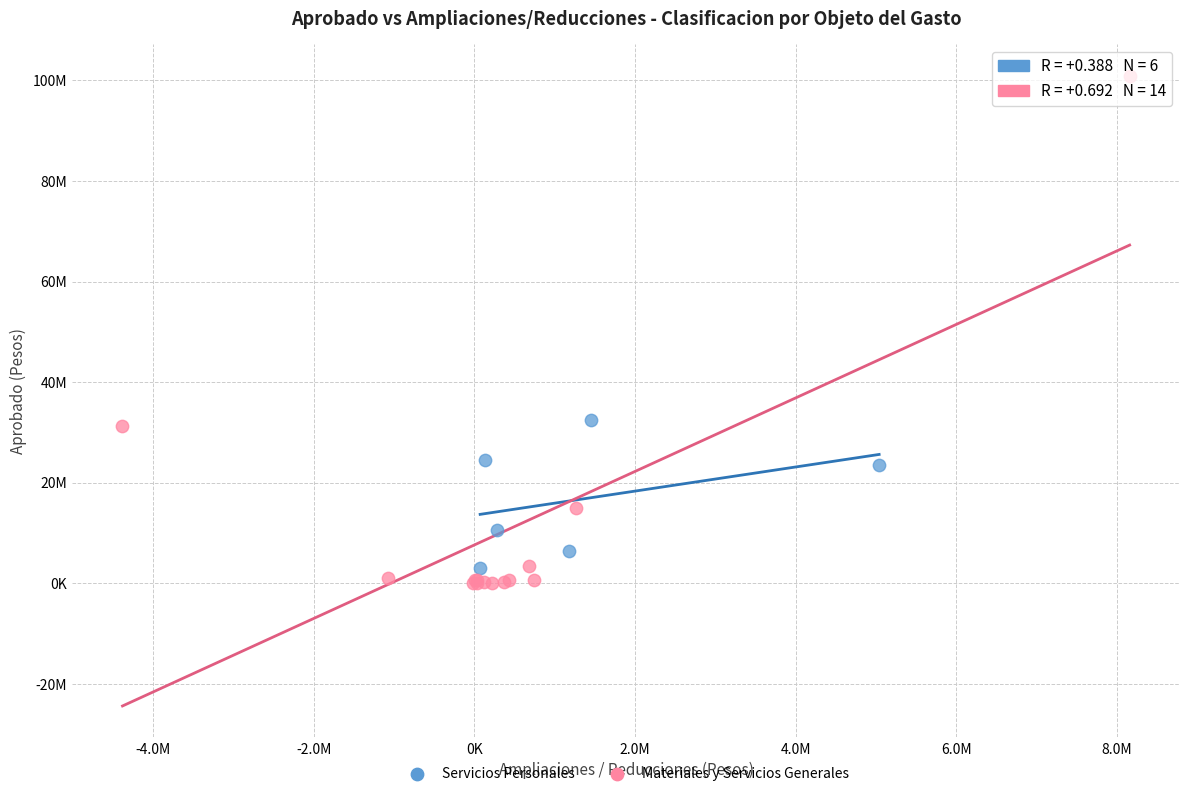

Which series has the largest Y range (max minus min)?

Materiales y Servicios Generales